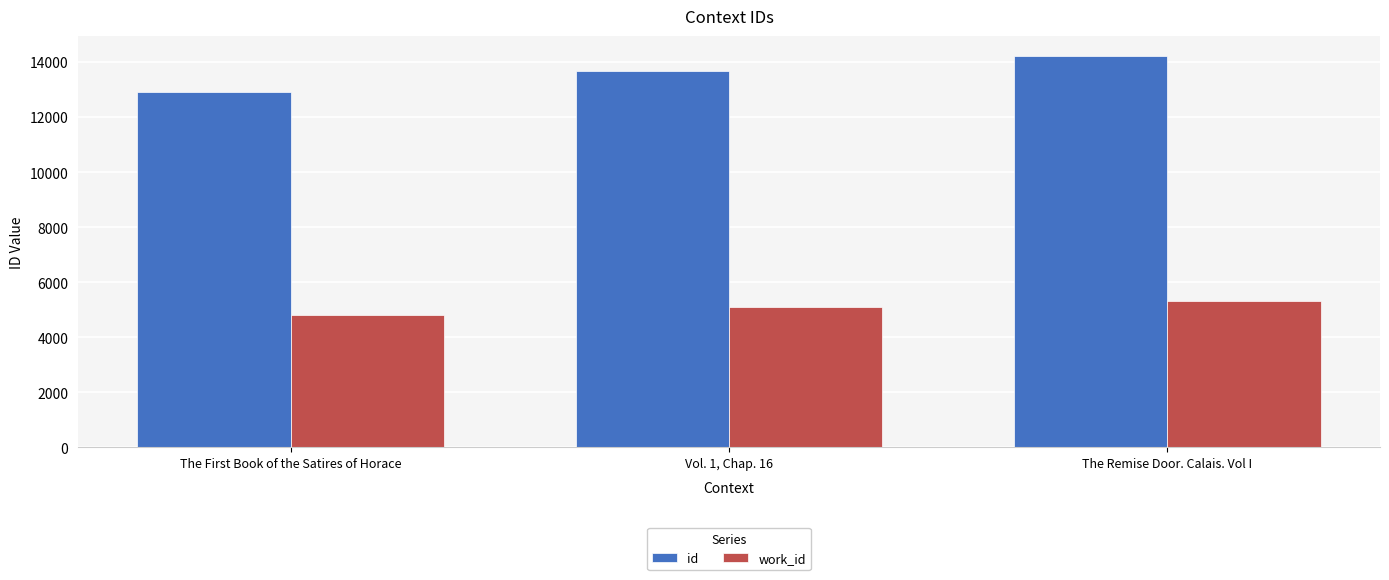

What position from the right is The Remise Door. Calais. Vol I?

1